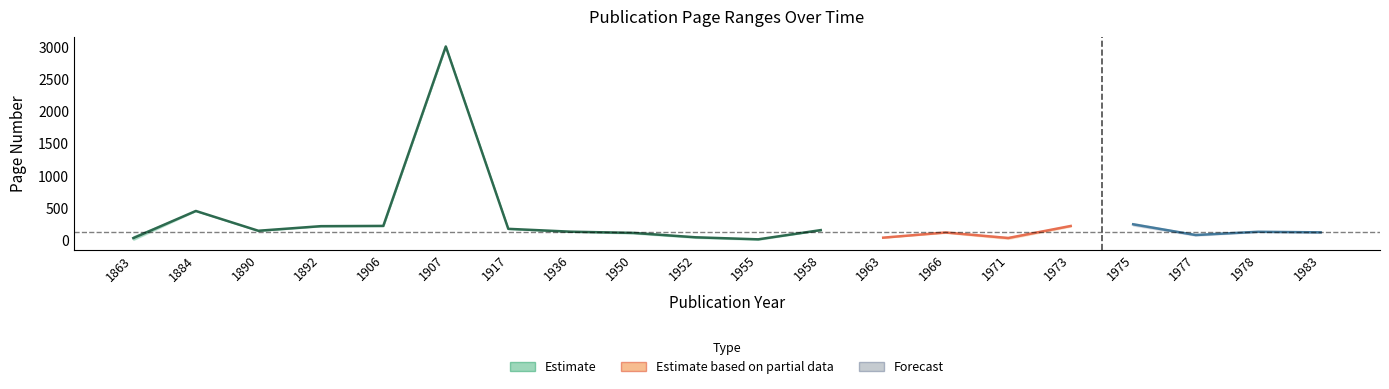

What is the total value across all series at 1952?

83